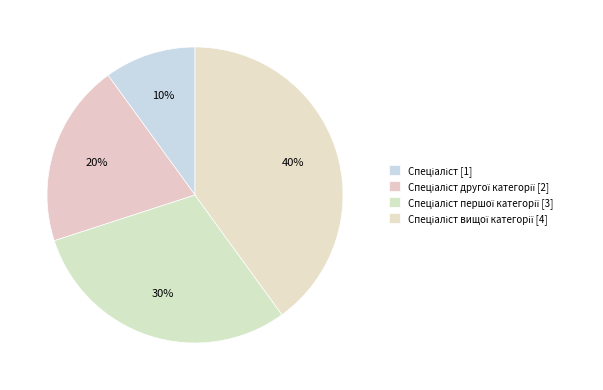

Count the number of slices in the pie.

4